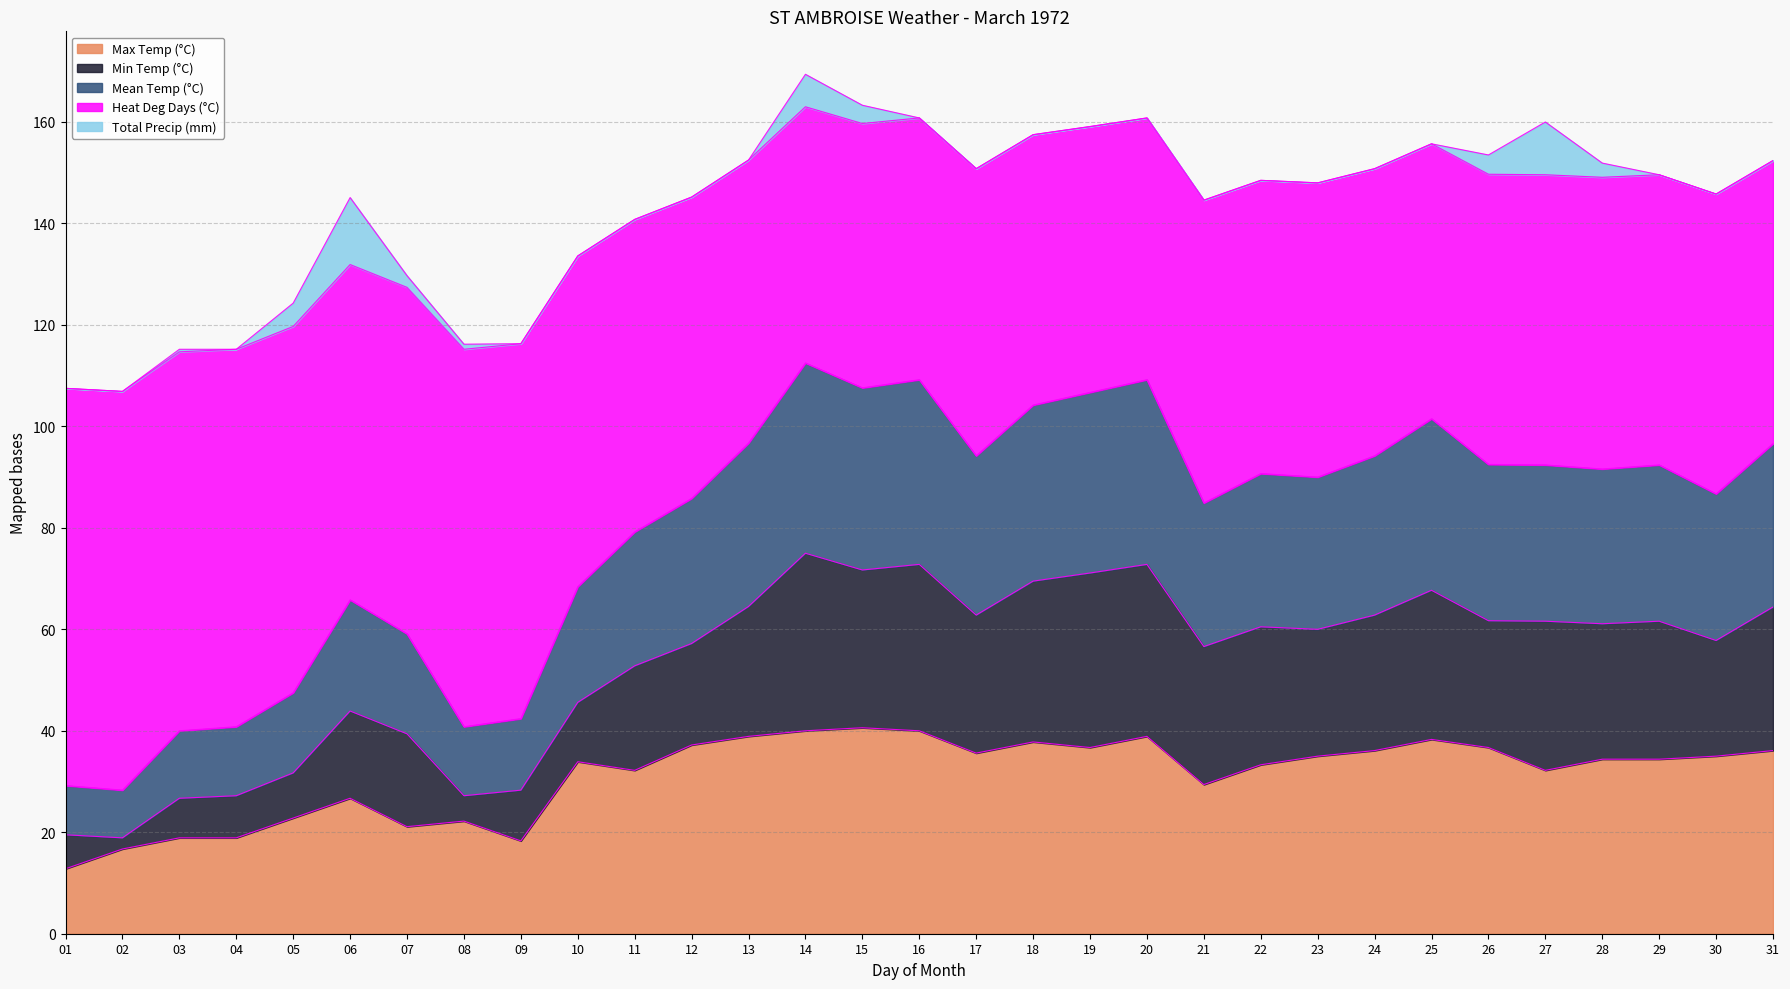

The value of Max Temp (°C) at 29 is 19.5. True or false?

False